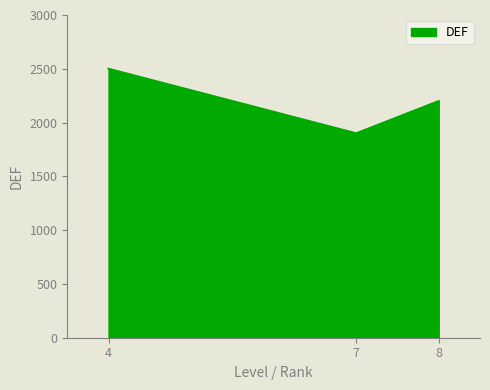

What is the smallest value displayed?

1900.7